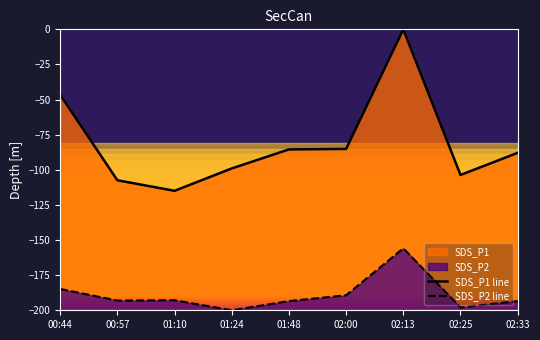

Which series has the largest total across all categories?

SDS_P1 line